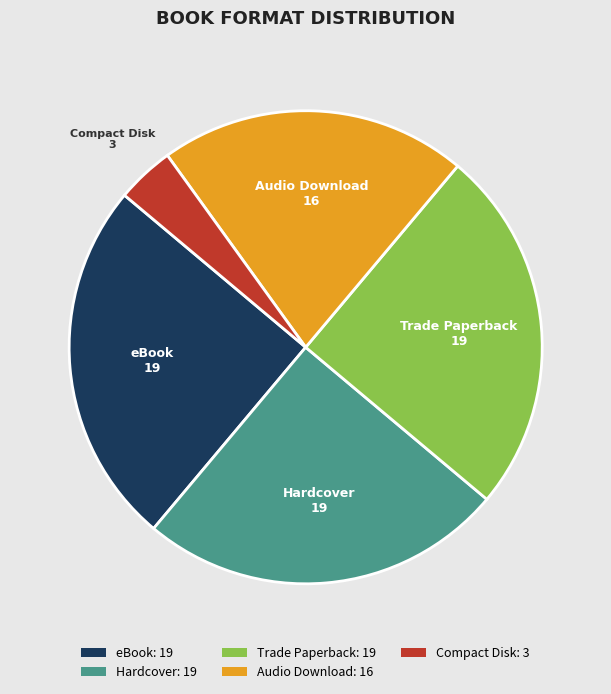

How many segments does this pie chart have?

5